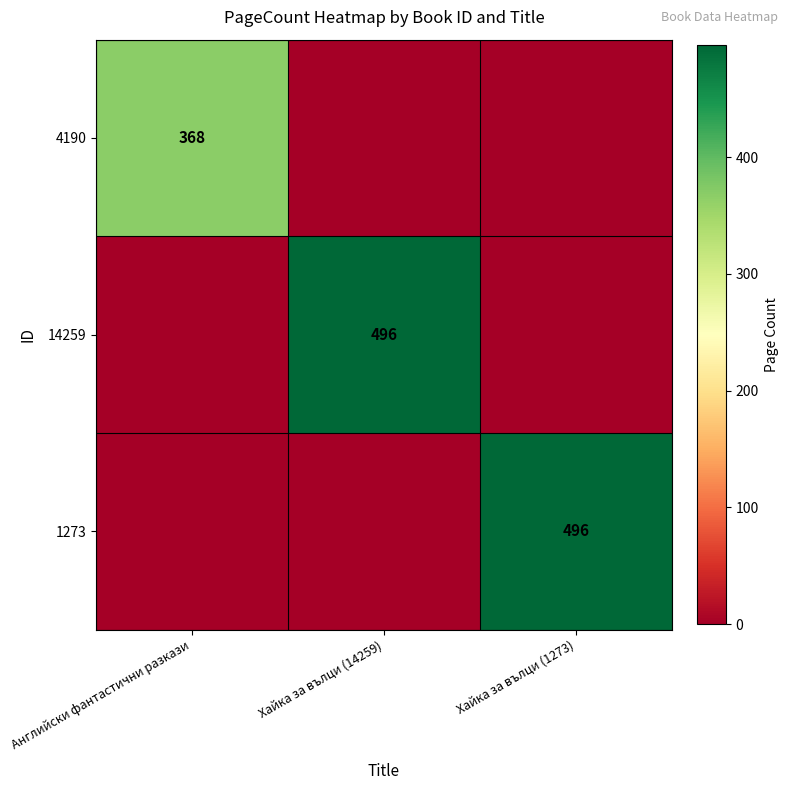

True or false: 1273 has a value of 496 at Хайка за вълци (1273).

True